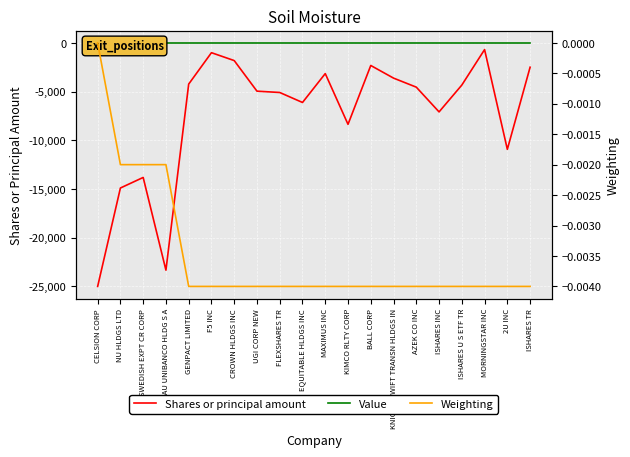

How many distinct data groups are displayed?

3